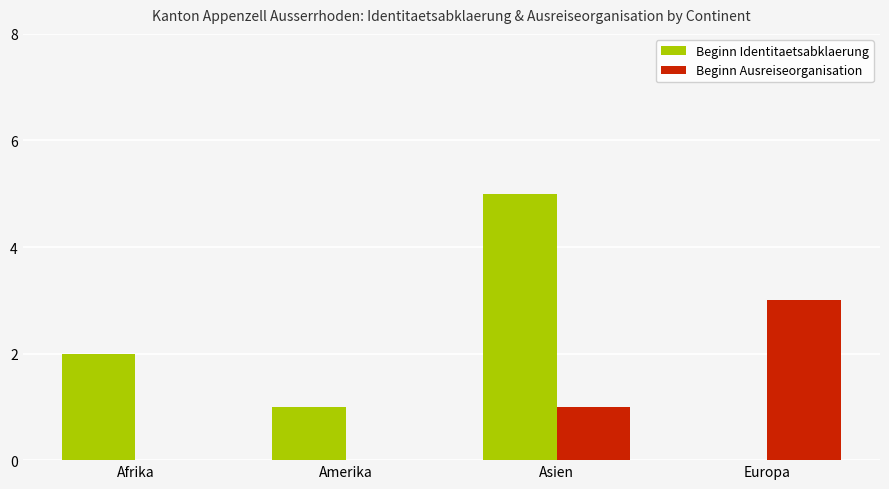

How many groups of bars are there?

4